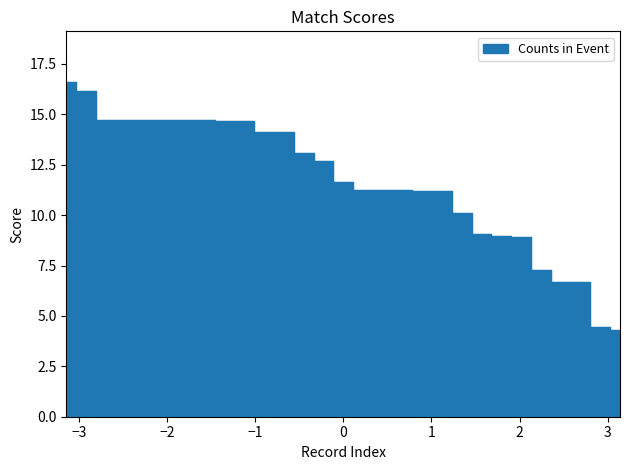

Is it true that the value at 11 is 3.1?

False